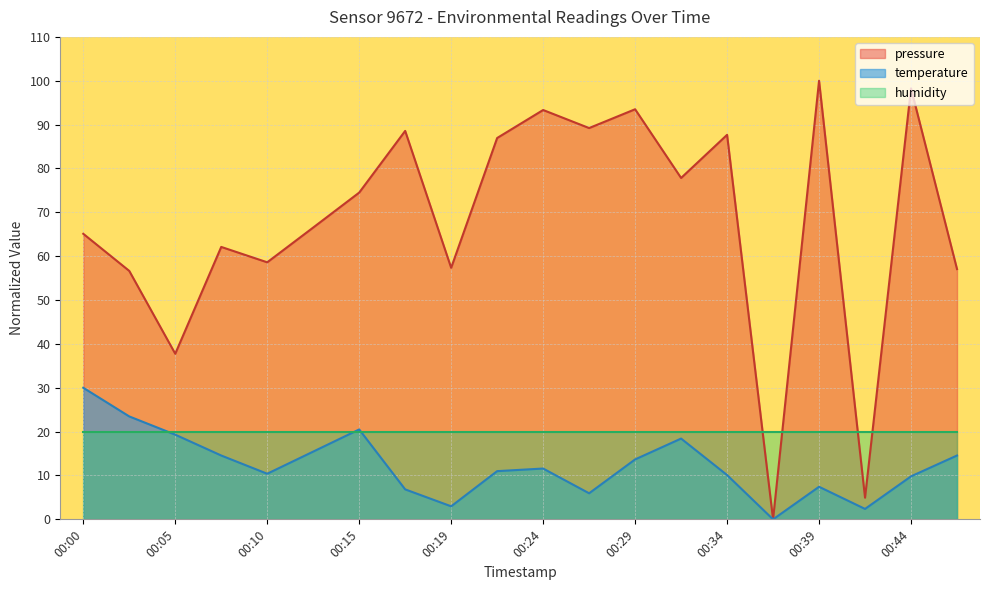

Does the chart display data point markers on the line(s)?

No